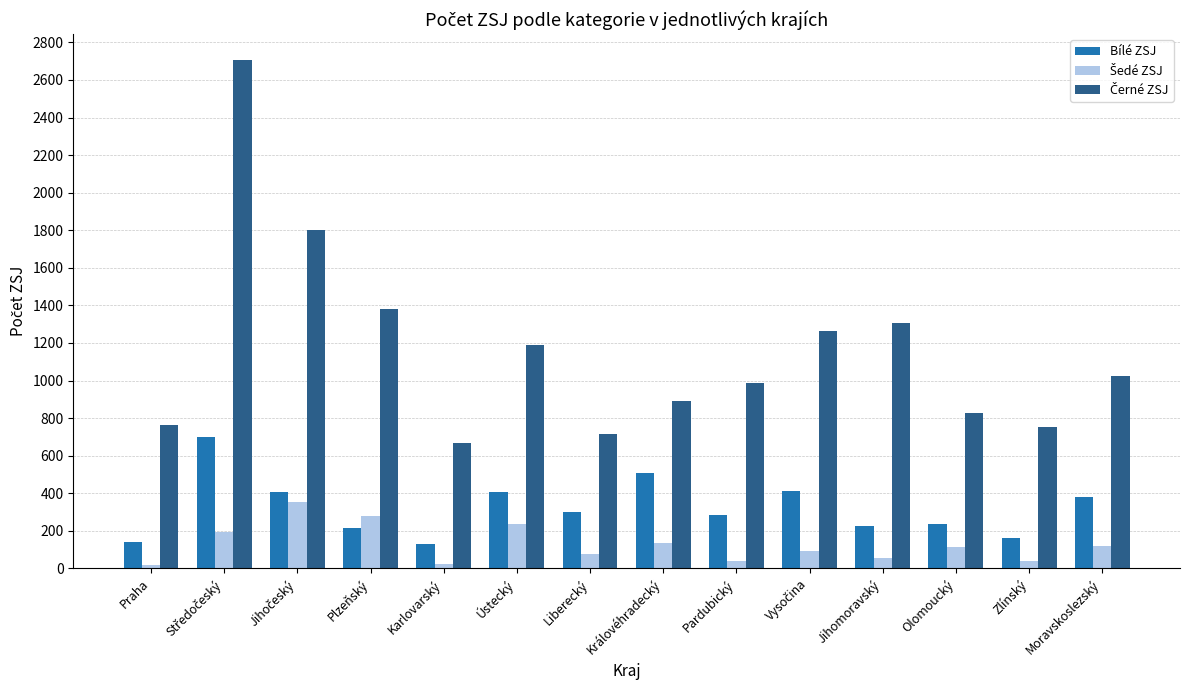

What is the difference between the maximum and minimum values in the Bílé ZSJ series?

565